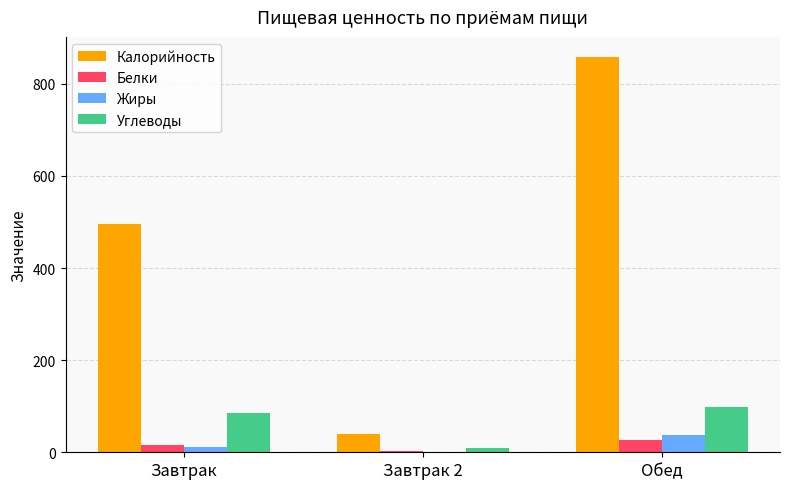

What are all the series names shown in the legend?

Калорийность, Белки, Жиры, Углеводы